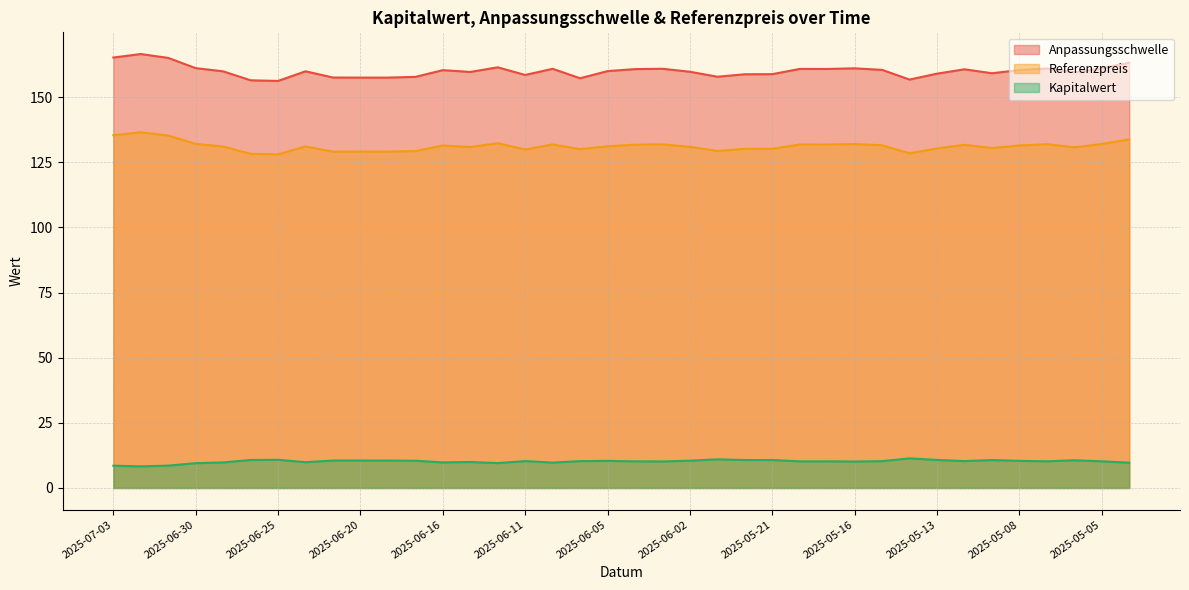

How many series are shown in this chart?

3